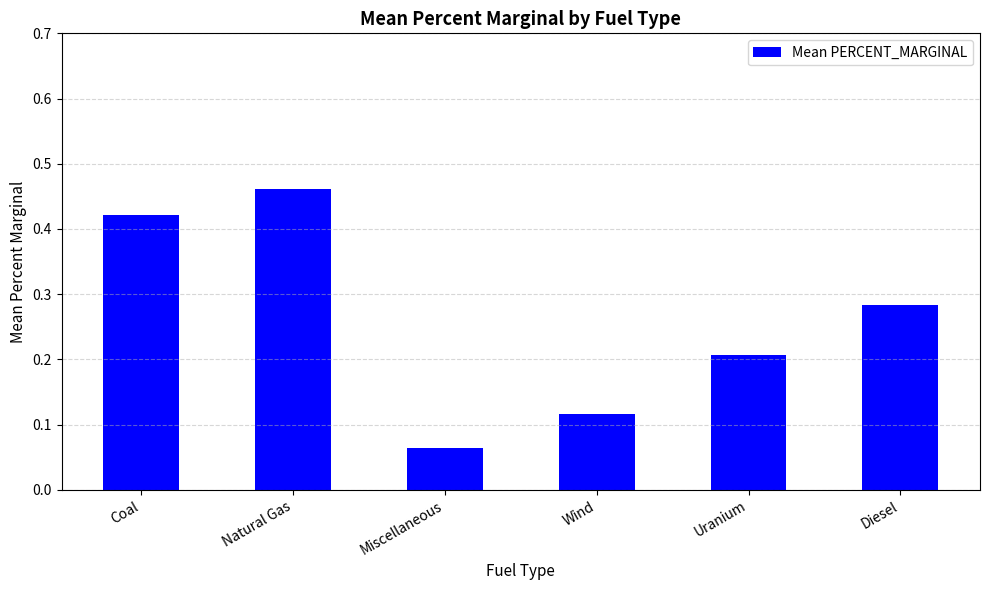

At which category does the chart reach its minimum across all series?

Miscellaneous